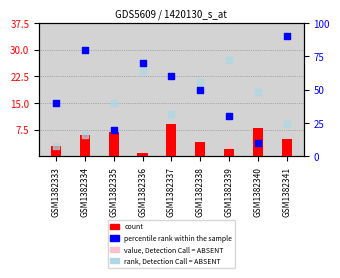

At how many categories does at least one series exceed 71?

3